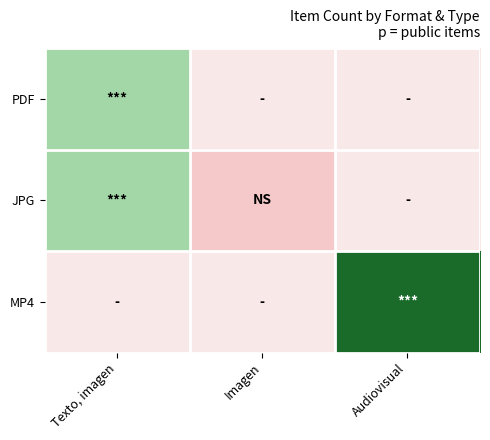

Reading left to right, extract all data points from this chart.

PDF: Texto, imagen=3	Imagen=0	Audiovisual=0
JPG: Texto, imagen=3	Imagen=1	Audiovisual=0
MP4: Texto, imagen=0	Imagen=0	Audiovisual=5